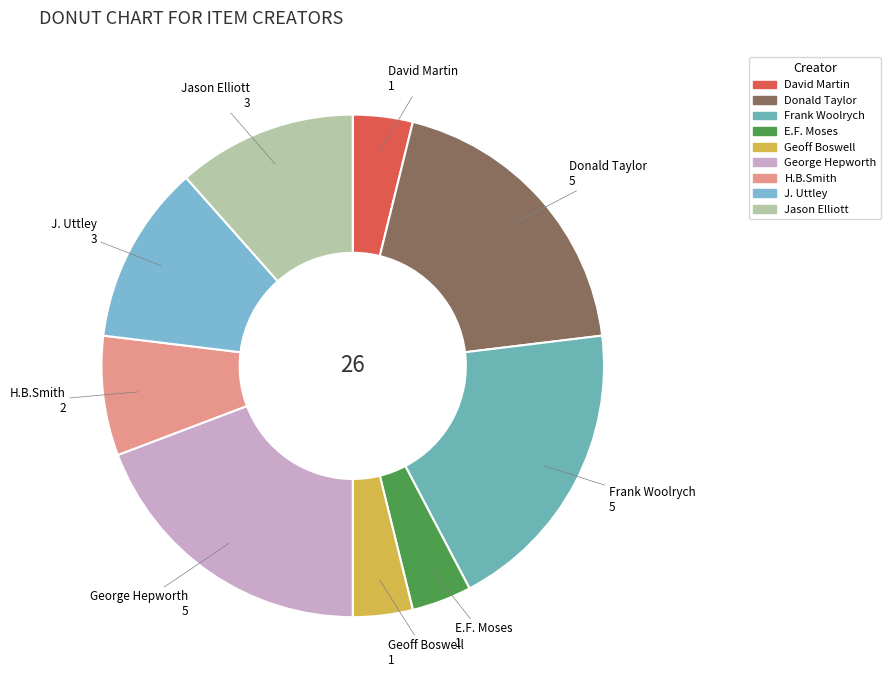

Which has a higher value, Geoff Boswell or George Hepworth?

George Hepworth